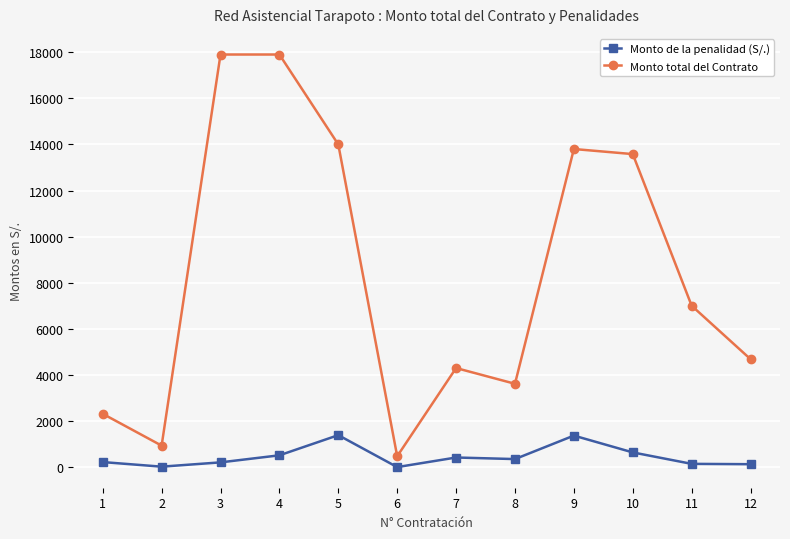

What is the difference between the Monto de la penalidad (S/.) values at 4 and 9?

854.2